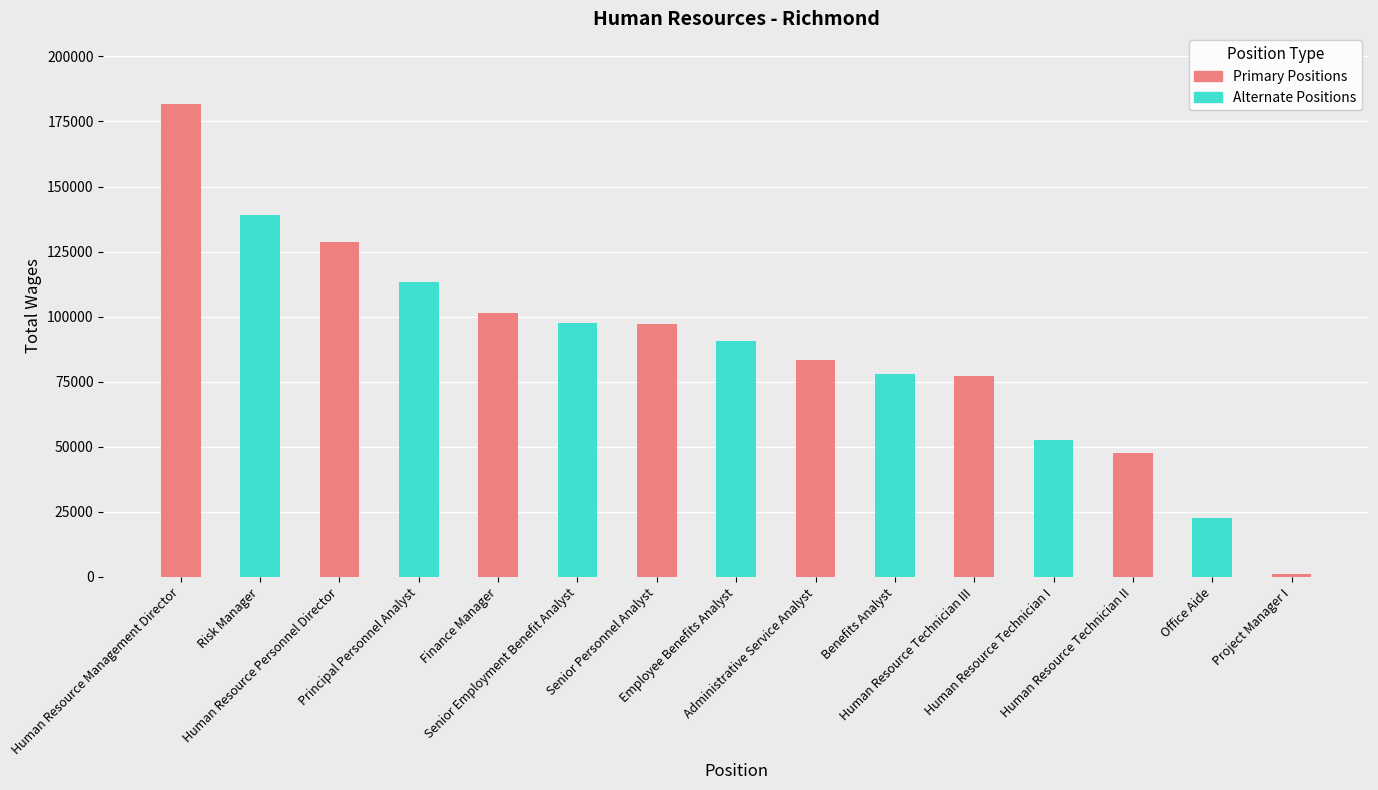

Reading left to right, what are all the values shown in this chart?

Total Wages: Human Resource Management Director=181623	Risk Manager=139248	Human Resource Personnel Director=128681	Principal Personnel Analyst=113242	Finance Manager=101519	Senior Employment Benefit Analyst=97659	Senior Personnel Analyst=97000	Employee Benefits Analyst=90572	Administrative Service Analyst=83321	Benefits Analyst=77968	Human Resource Technician III=77147	Human Resource Technician I=52475	Human Resource Technician II=47614	Office Aide=22519	Project Manager I=1166
Position (Primary): Human Resource Management Director=181623	Risk Manager=139248	Human Resource Personnel Director=128681	Principal Personnel Analyst=113242	Finance Manager=101519	Senior Employment Benefit Analyst=97659	Senior Personnel Analyst=97000	Employee Benefits Analyst=90572	Administrative Service Analyst=83321	Benefits Analyst=77968	Human Resource Technician III=77147	Human Resource Technician I=52475	Human Resource Technician II=47614	Office Aide=22519	Project Manager I=1166